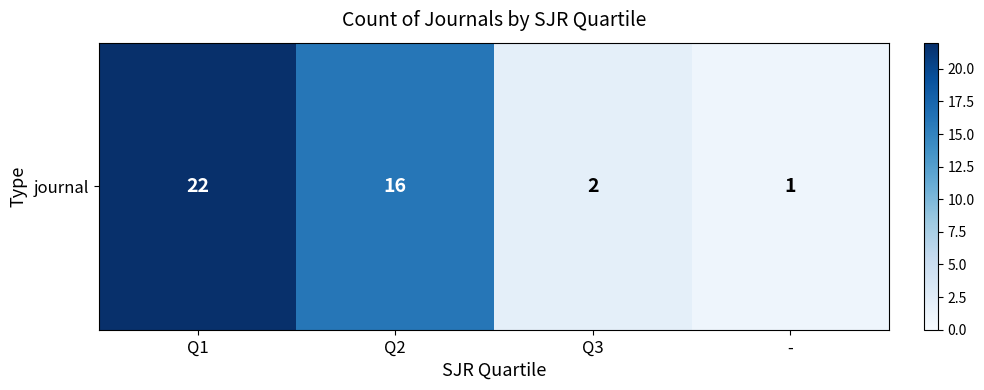

What is the sum of all values?

41